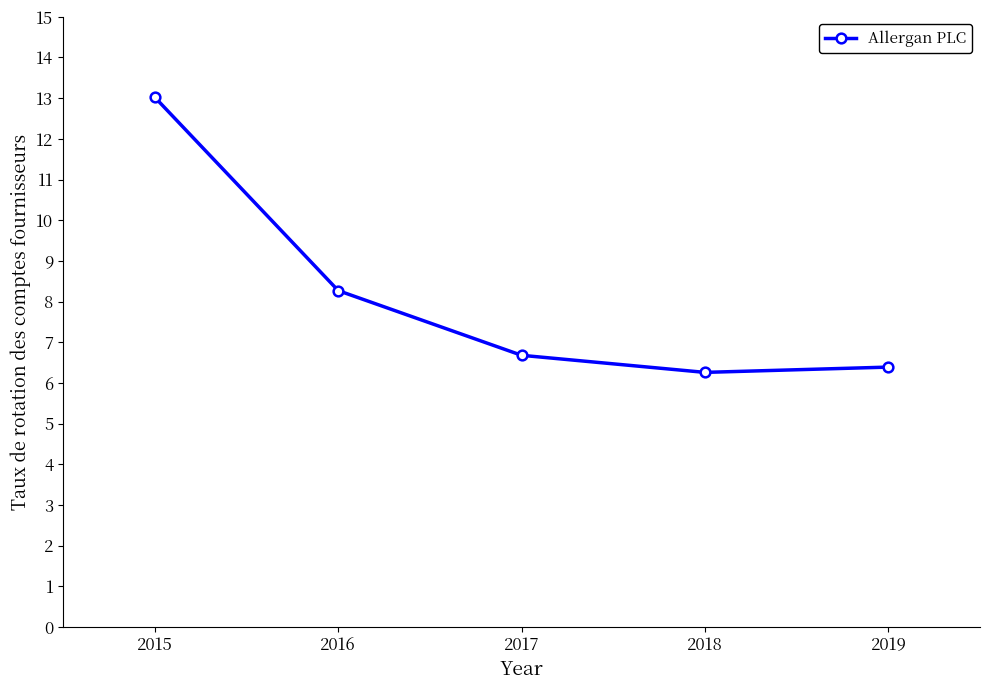

Is it true that the value at 2016 is 8.3?

True